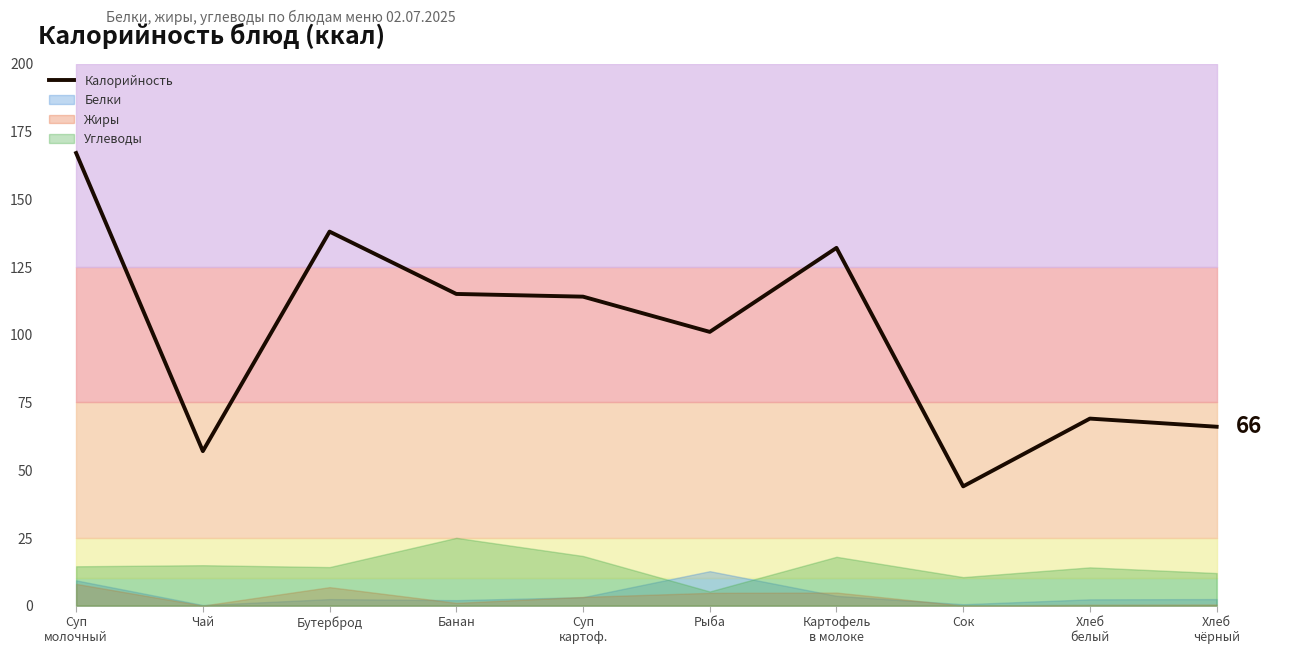

What is the label of the 10th point from the right?

Суп
молочный